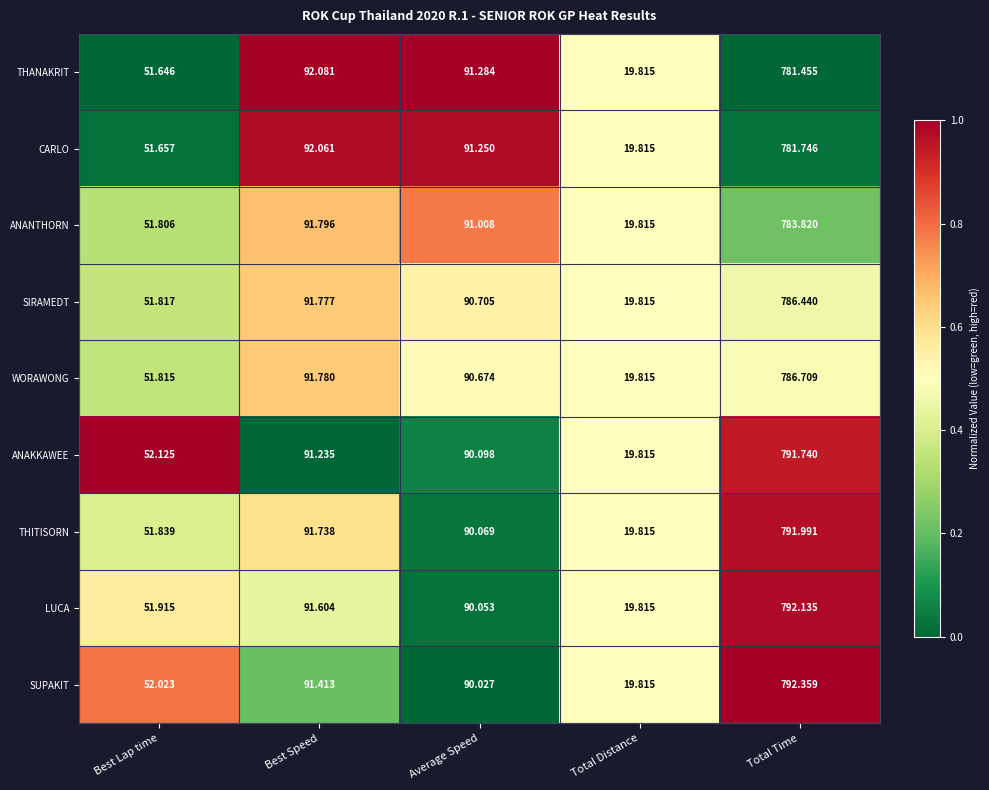

Which series has the largest total across all categories?

SUPAKIT